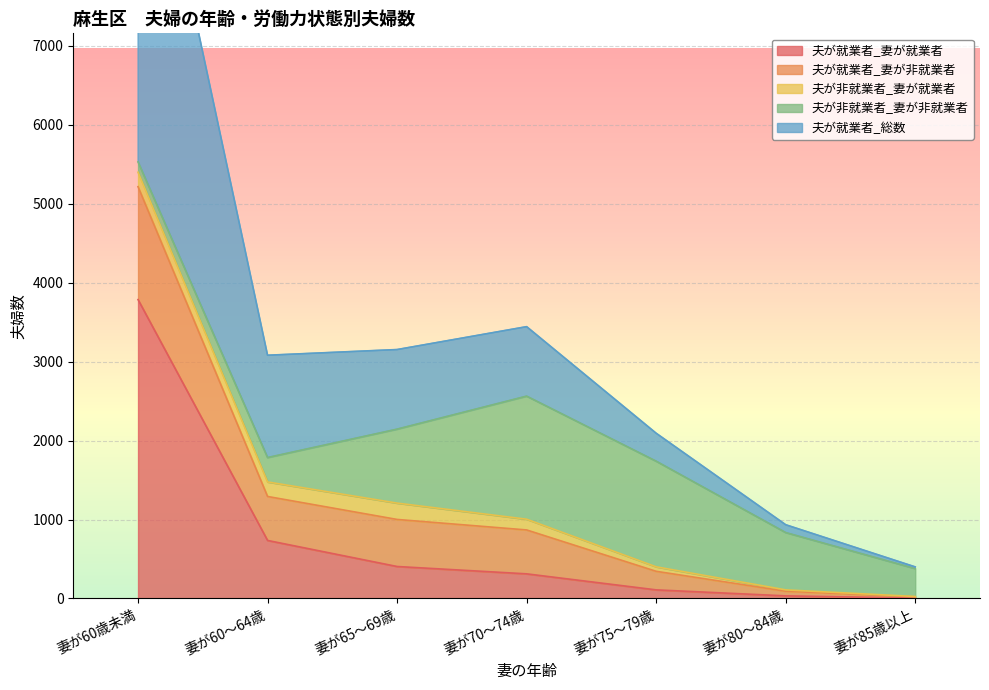

How many categories are shown in the chart?

7